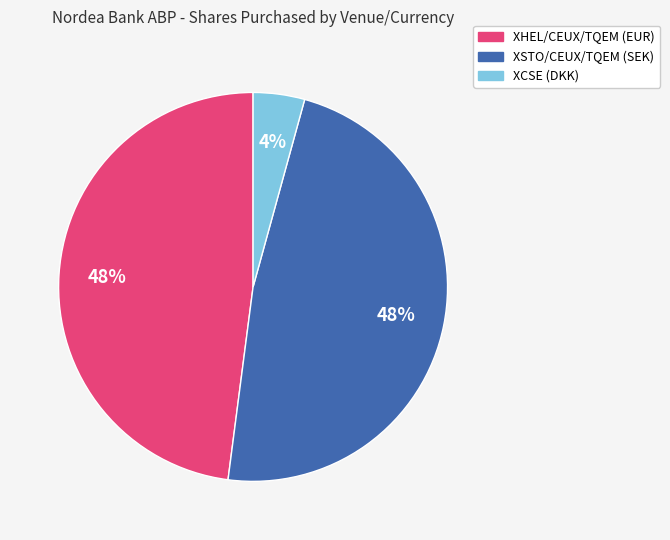

What is the smallest slice in the pie chart?

XCSE (DKK)